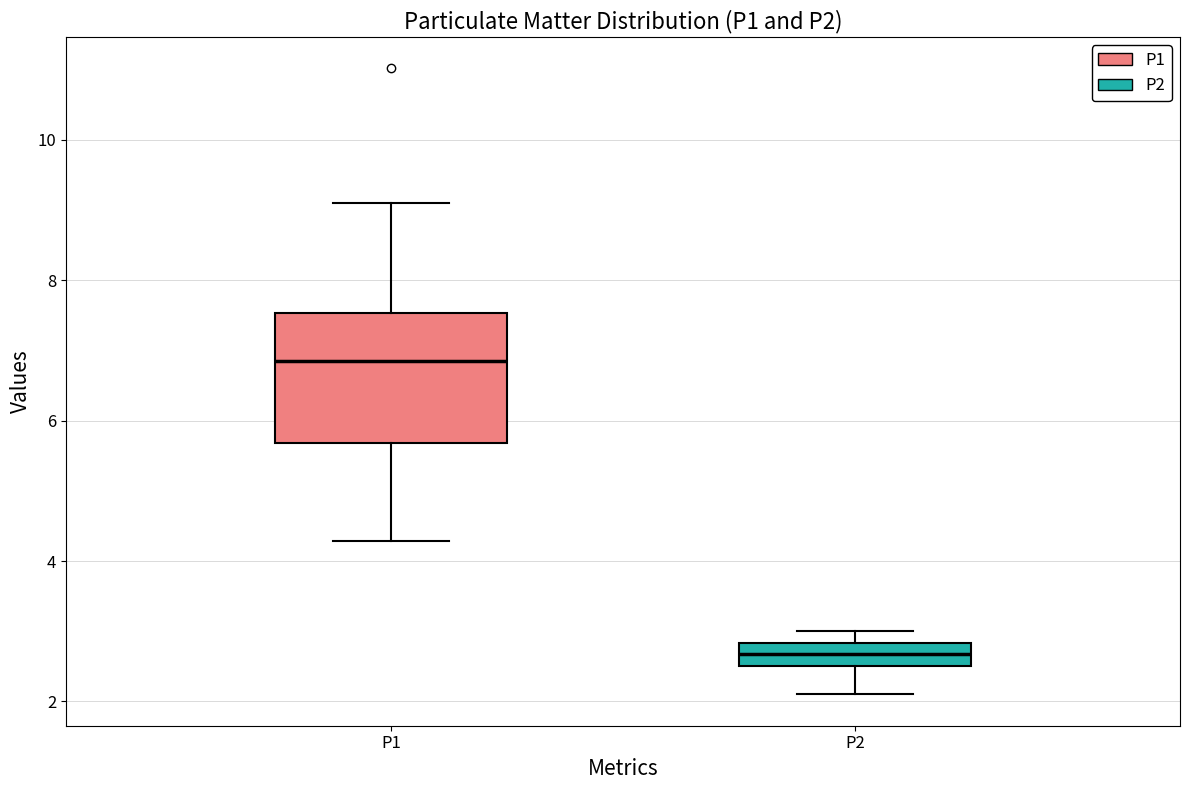

Reading left to right, read every box against the y-axis: the position of its median line, the range the box covers, and the ends of its whiskers. The values are not printed on the chart, so give them approximately, as read against the axis.

P1: median 6.8, box 5.6 to 7.6, whiskers 4.2 to 9.2
P2: median 2.6 (inside the box), box 2.6 to 2.8, whiskers 2.2 to 3.0